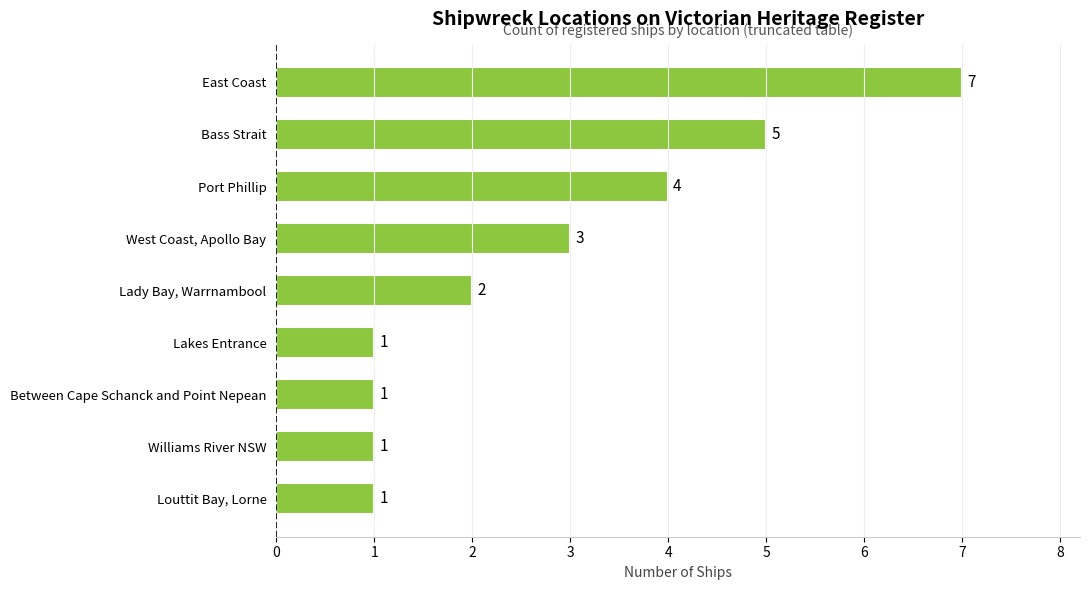

What is the label of the 7th bar from the top?

Between Cape Schanck and Point Nepean